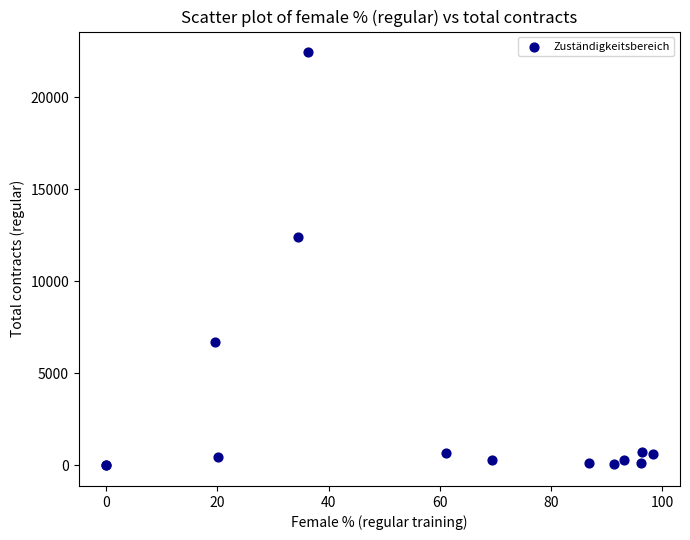

What Y value in the scatter plot is closest to 11229?

12387